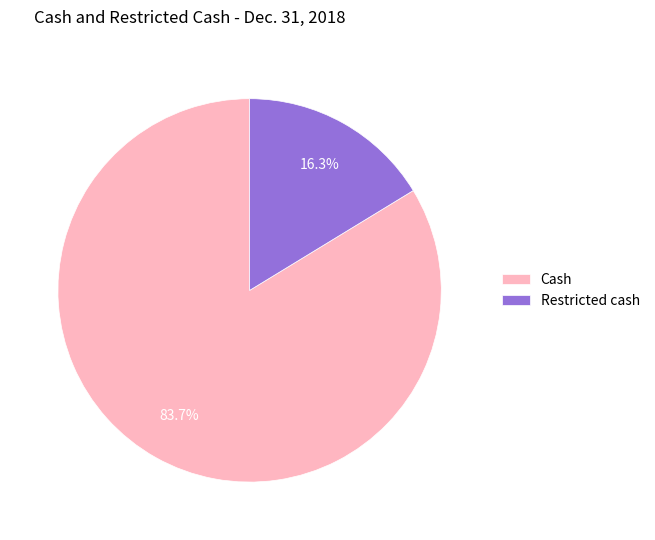

What percentage is NOT represented by Cash?

16.3%